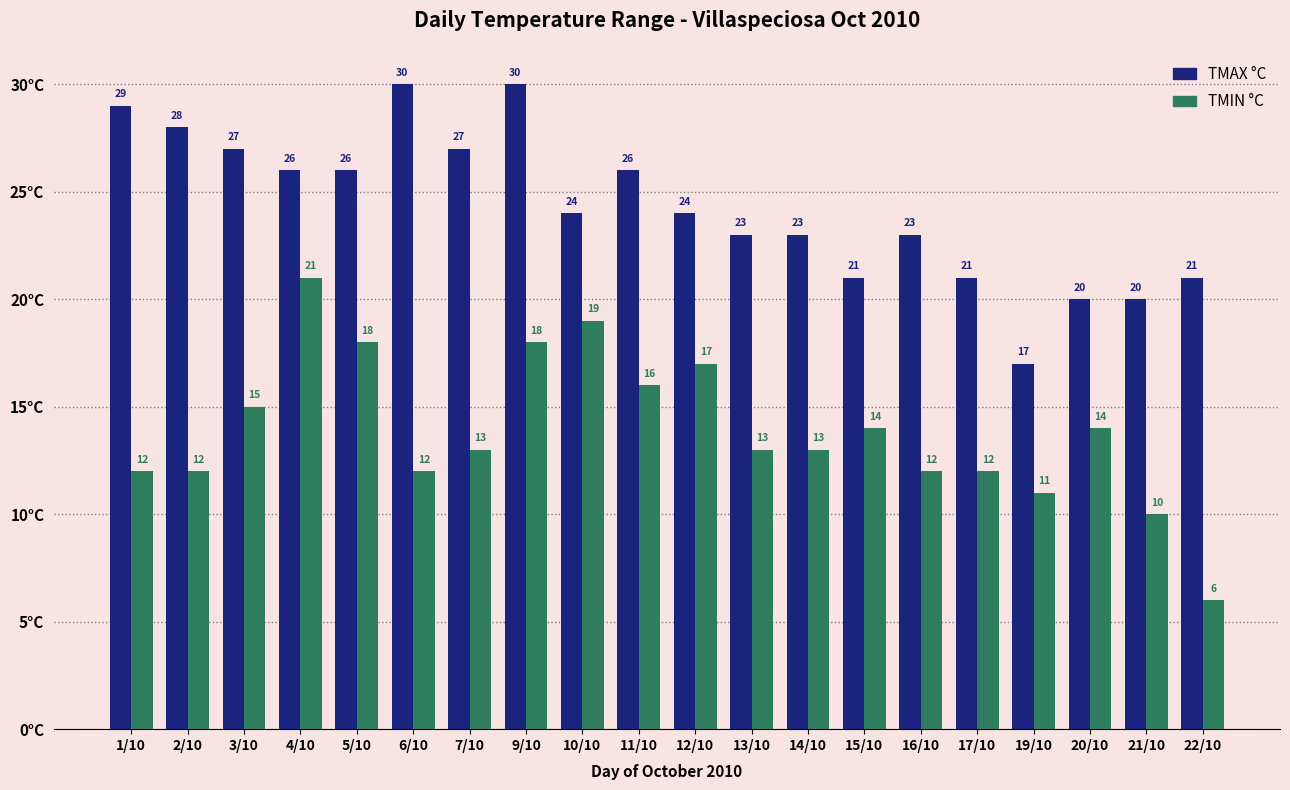

What is the sum of all TMAX °C values?

486